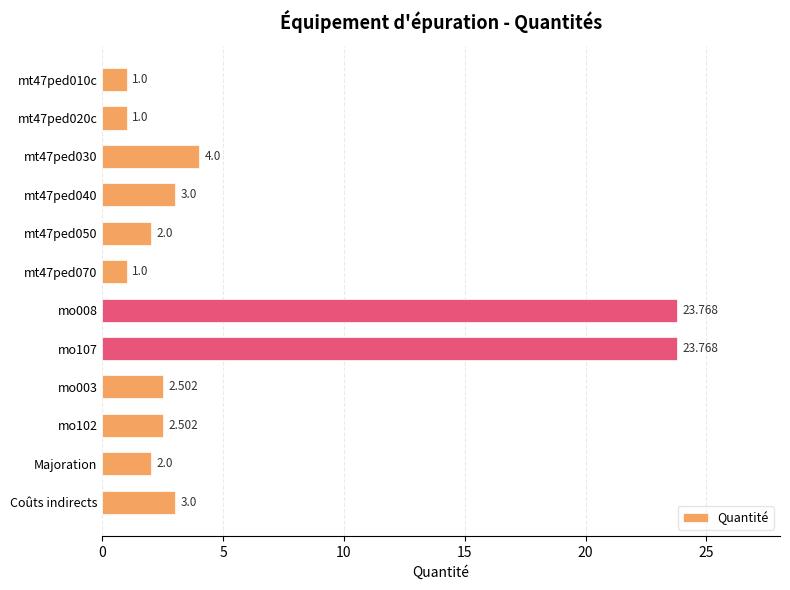

What is the maximum value shown in the chart?

23.8